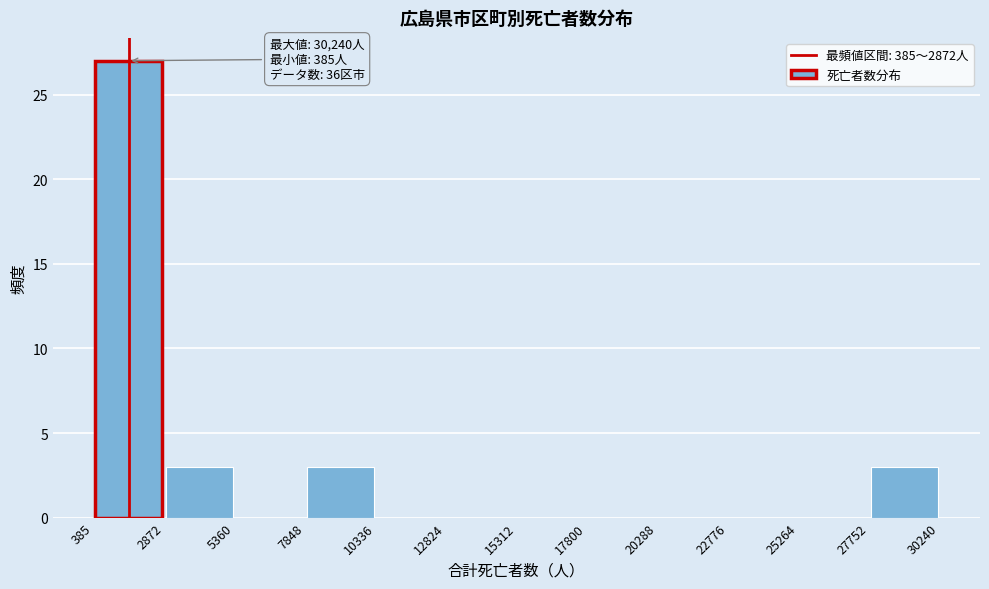

Over which range of the x-axis is the bar tallest?

385 to 2872